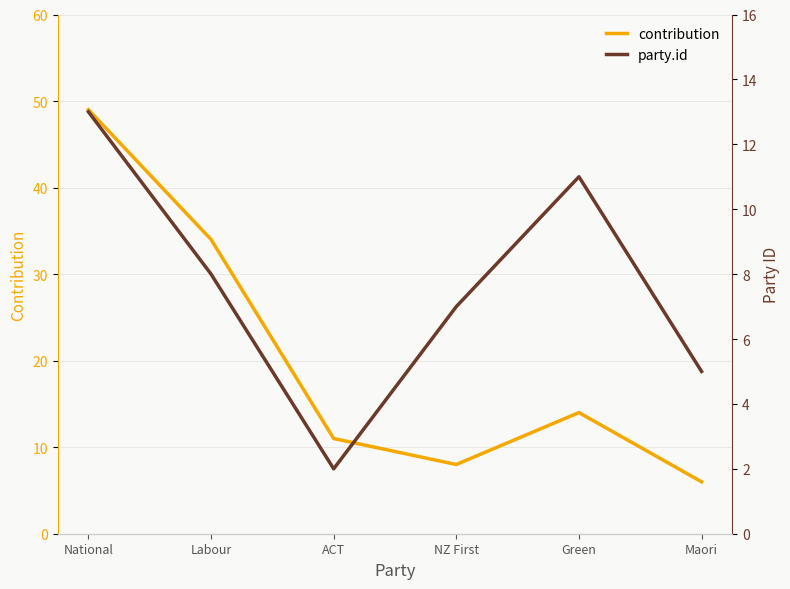

Which category has the lowest value across all series?

ACT